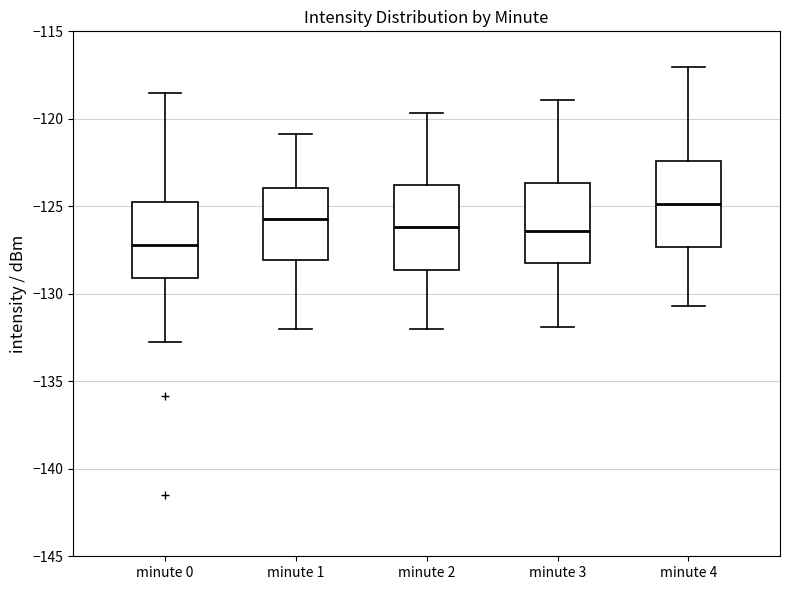

Reading left to right, transcribe this box plot: for each box, give where its median line is, the range the box spans, and where its two whiskers end, as read against the y-axis. The values are not printed on the chart, so give them approximately, as read against the axis.

minute 0: median -127.0, box -129.0 to -125.0, whiskers -133.0 to -118.5
minute 1: median -125.5, box -128.0 to -124.0, whiskers -132.0 to -121.0
minute 2: median -126.0, box -128.5 to -124.0, whiskers -132.0 to -119.5
minute 3: median -126.5, box -128.0 to -123.5, whiskers -132.0 to -119.0
minute 4: median -125.0, box -127.5 to -122.5, whiskers -130.5 to -117.0